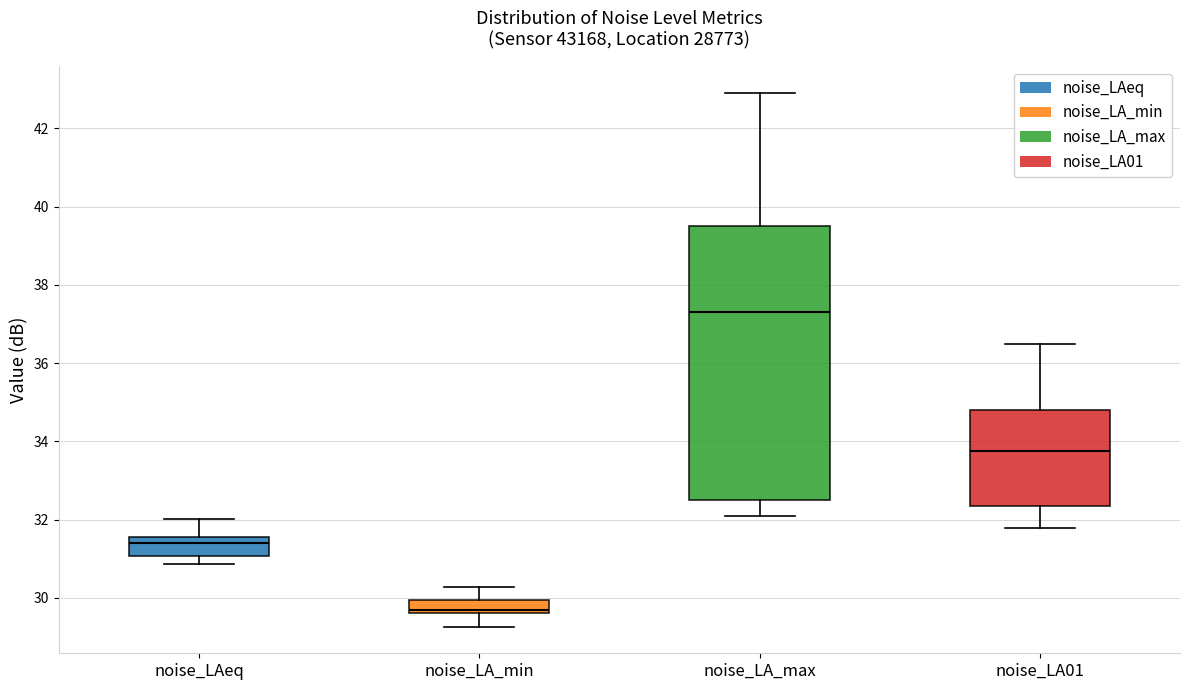

Reading left to right, transcribe this box plot: for each box, give where its median line is, the range the box spans, and where its two whiskers end, as read against the y-axis. The values are not printed on the chart, so give them approximately, as read against the axis.

noise_LAeq: median 31.4, box 31.0 to 31.6, whiskers 30.8 to 32.0
noise_LA_min: median 29.6 (just above the box's lower edge), box 29.6 to 30.0, whiskers 29.2 to 30.2
noise_LA_max: median 37.2, box 32.6 to 39.4, whiskers 32.2 to 43.0
noise_LA01: median 33.8, box 32.4 to 34.8, whiskers 31.8 to 36.6